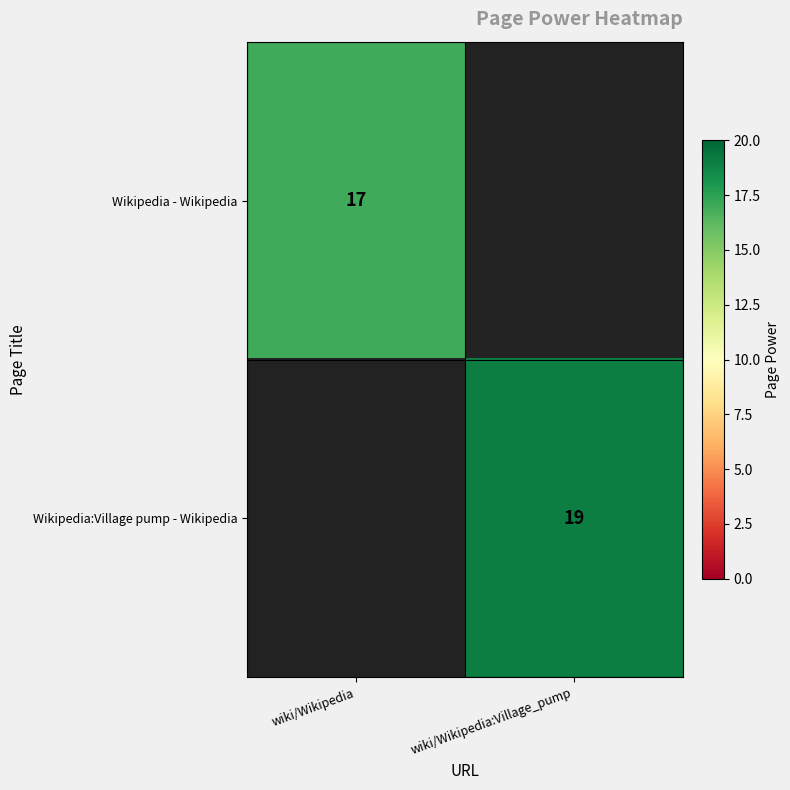

The Wikipedia:Village pump - Wikipedia series shows 19 at wiki/Wikipedia:Village_pump. True or false?

True